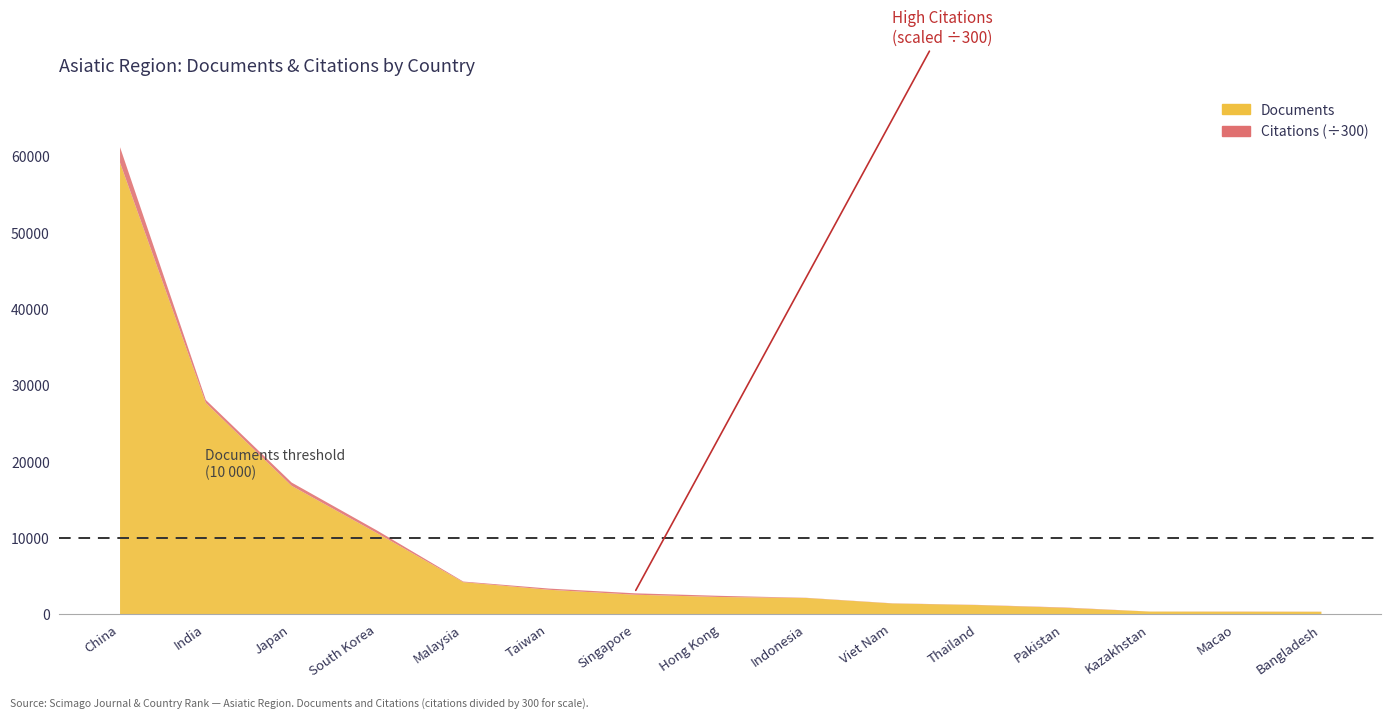

What are all the series names shown in the legend?

Documents, Citations